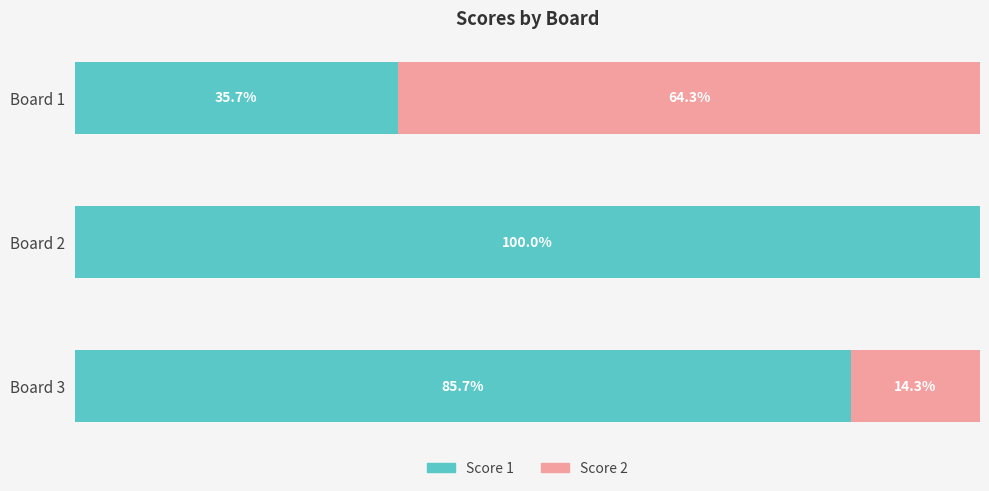

Which series has the largest total across all categories?

Score 1